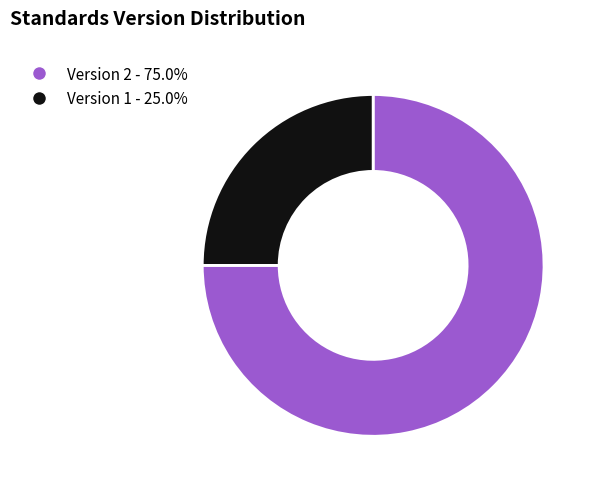

Does any single category account for the majority?

Yes